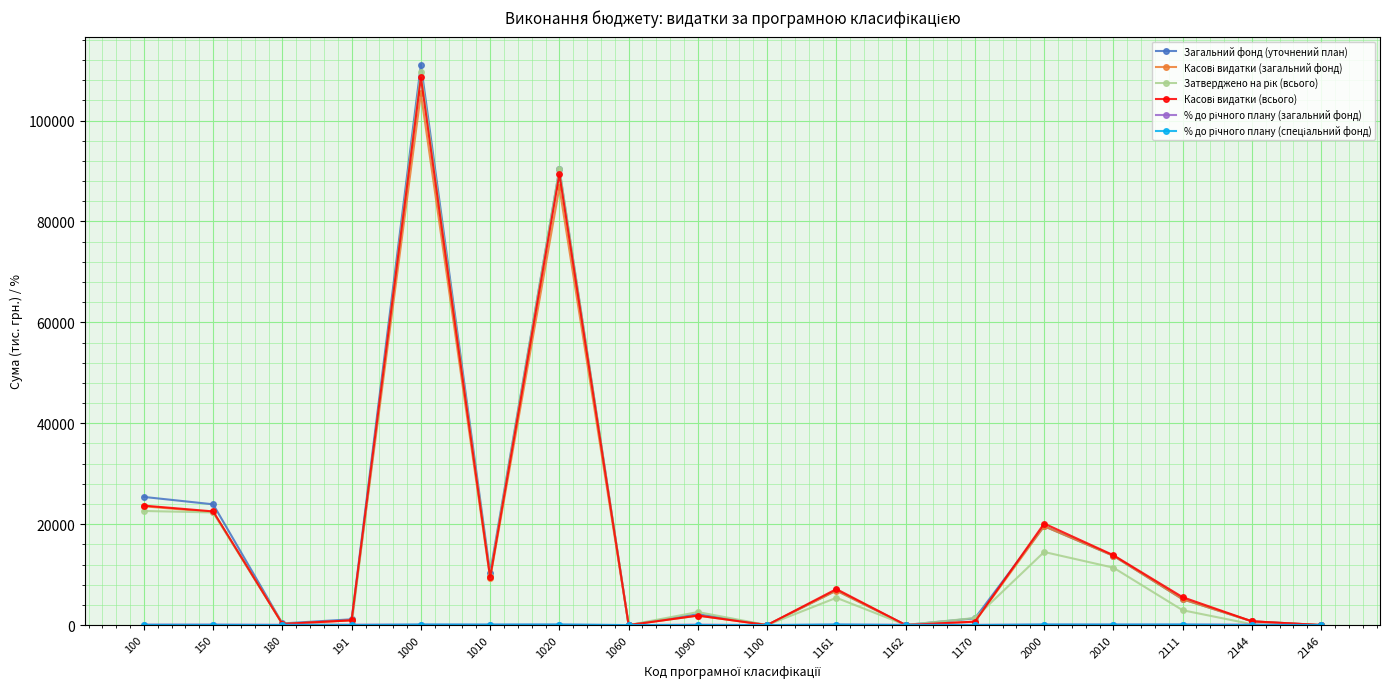

Count the number of data series in this chart.

6